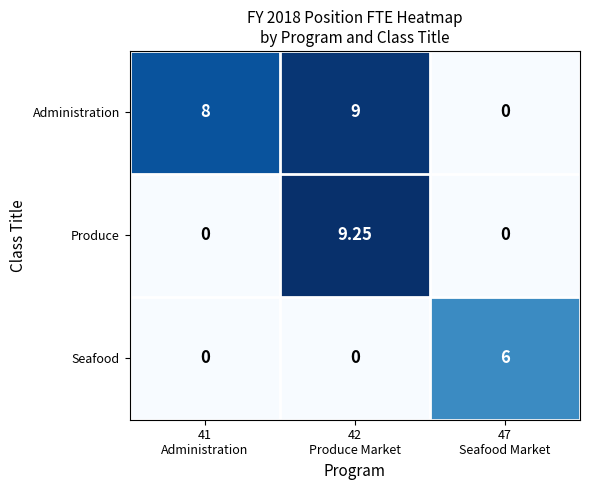

Rank the series by their average value, from lowest to highest.

Seafood, Produce, Administration